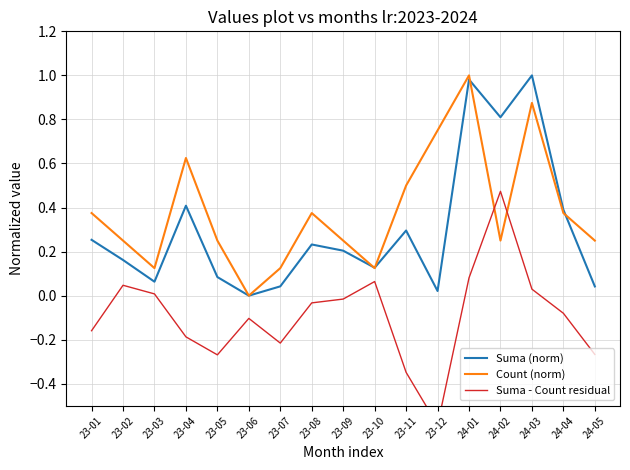

At which category does Suma (norm) reach its first local valley?

23-03